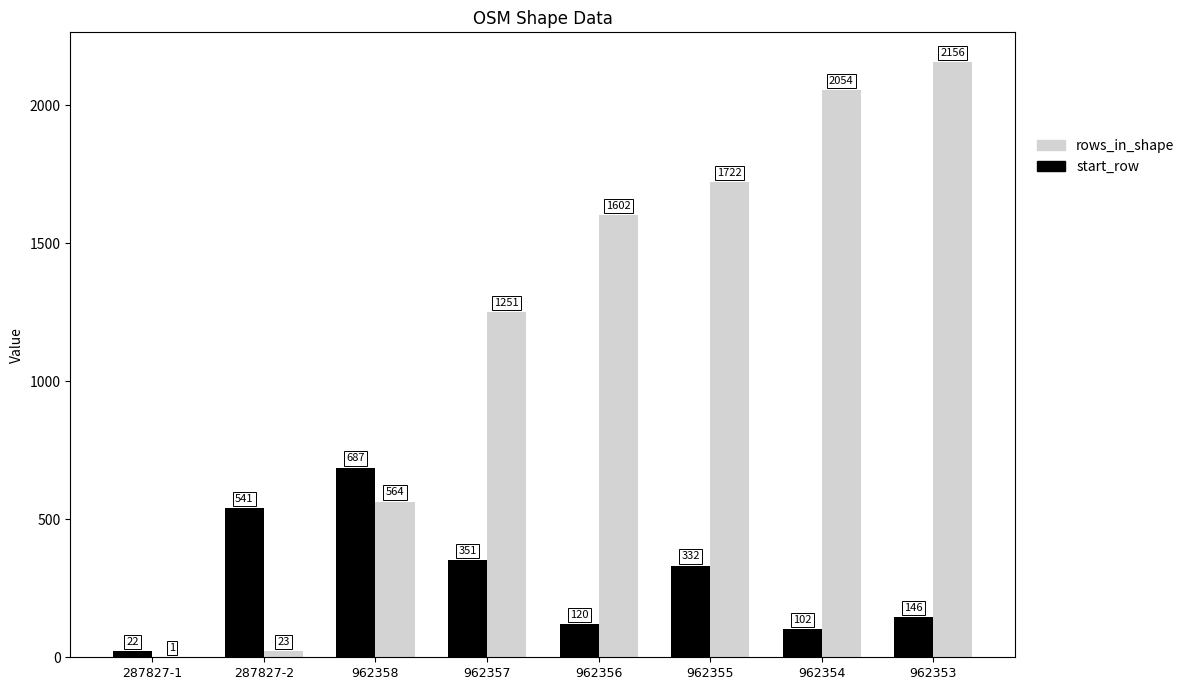

The start_row series shows 1251 at 962357. True or false?

True